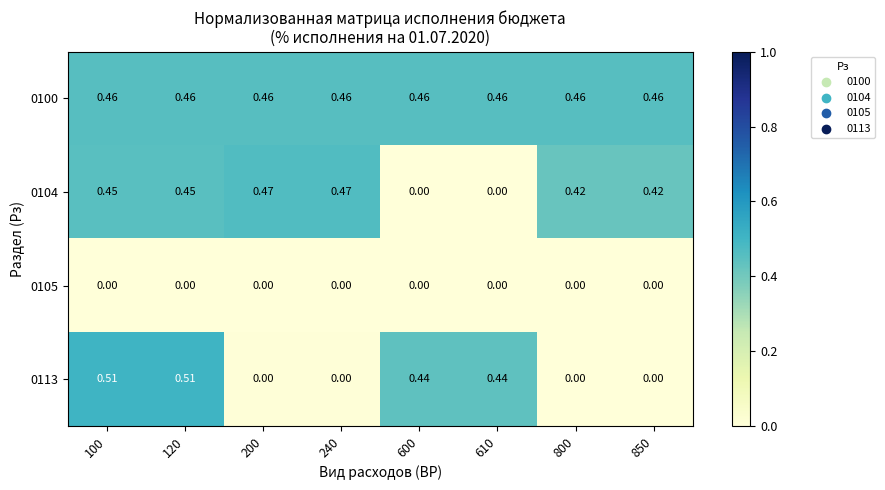

How many distinct data groups are displayed?

4